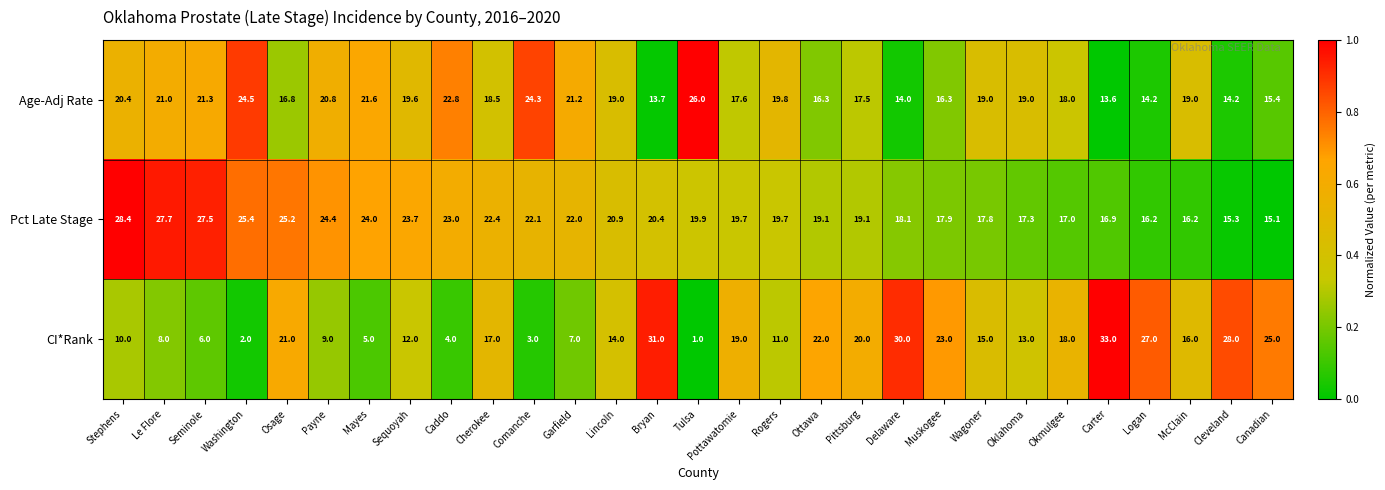

True or false: CI*Rank has a value of 12.0 at Sequoyah.

True